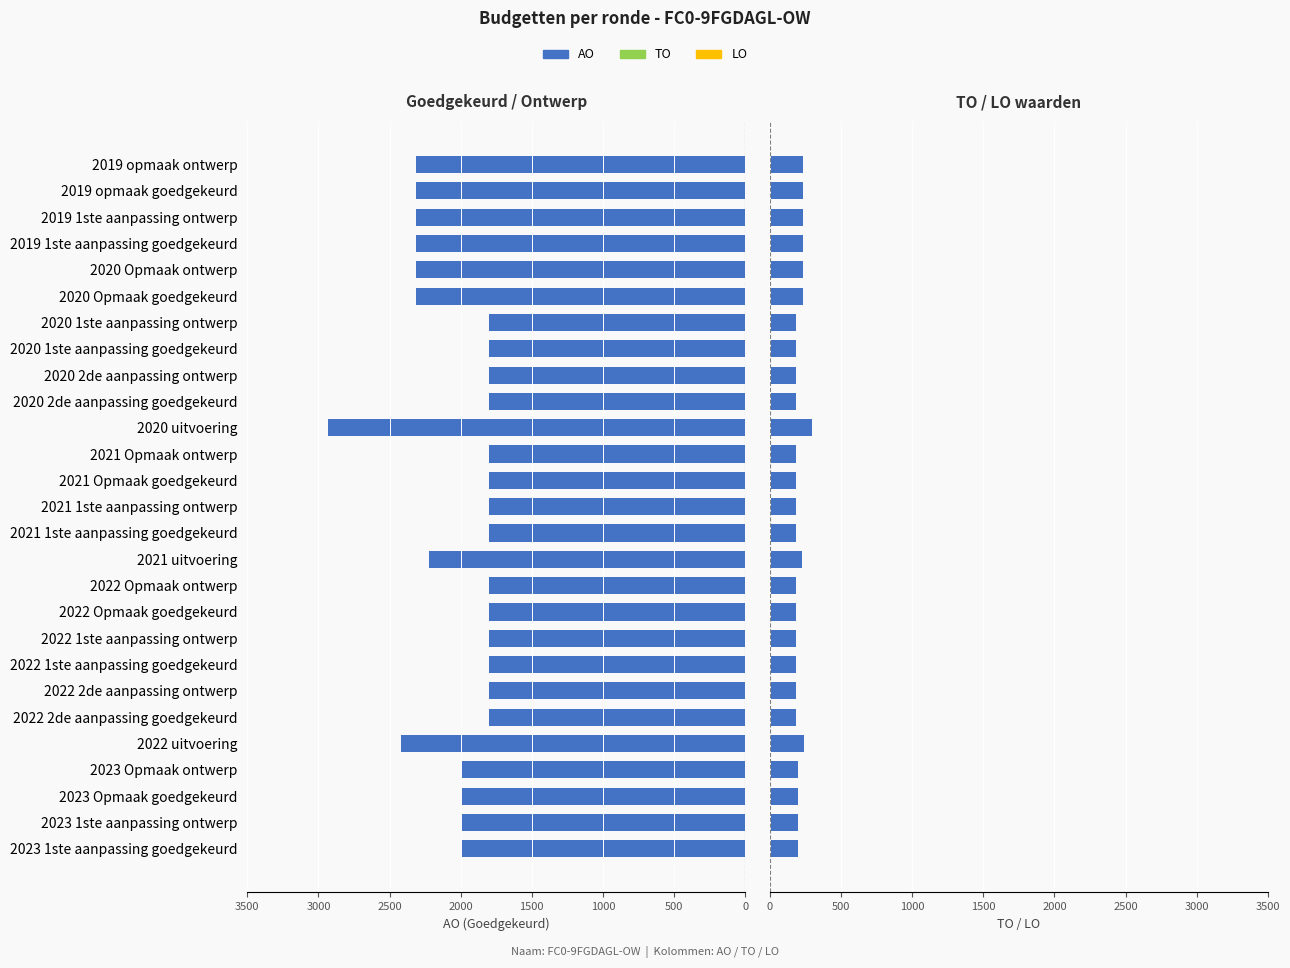

What is the value of the AO (schaal /10) bar at the 24th from the left?

231.3